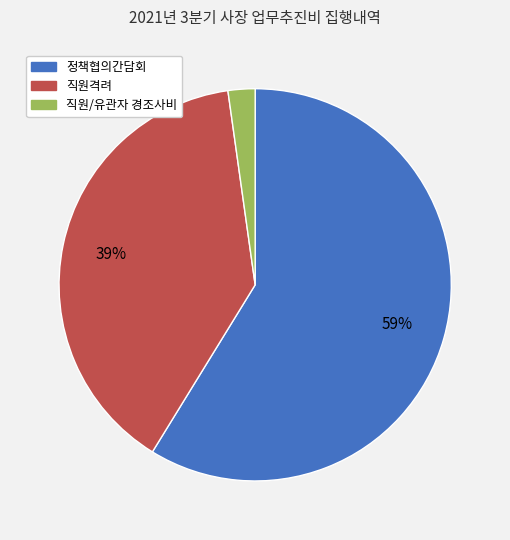

Rank the categories by value from lowest to highest.

직원/유관자 경조사비, 직원격려, 정책협의간담회